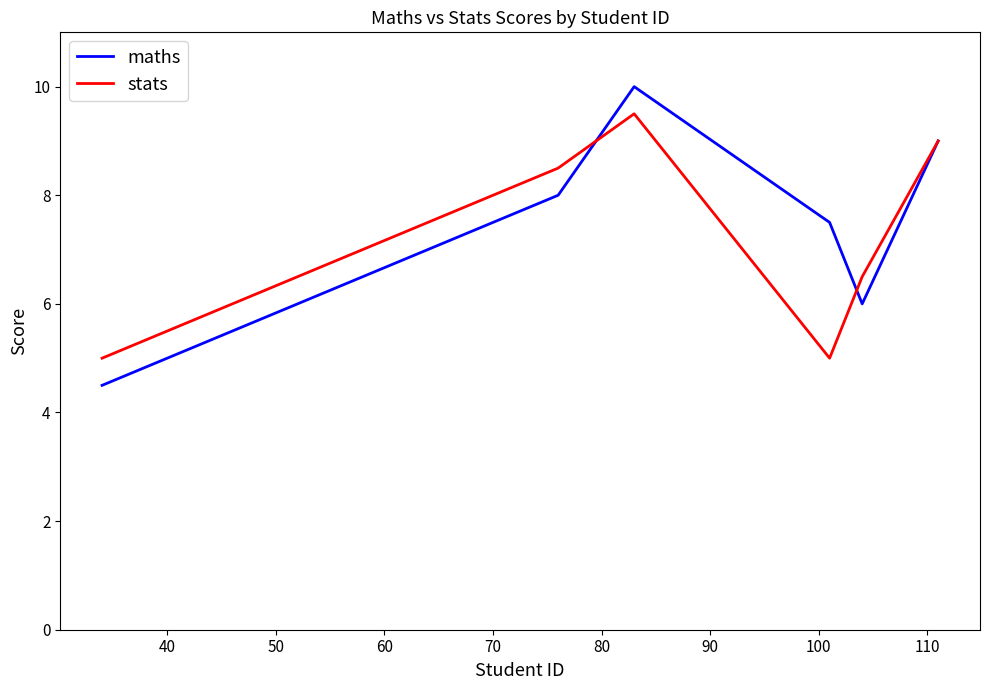

Is this an area chart (filled region under the line)?

No